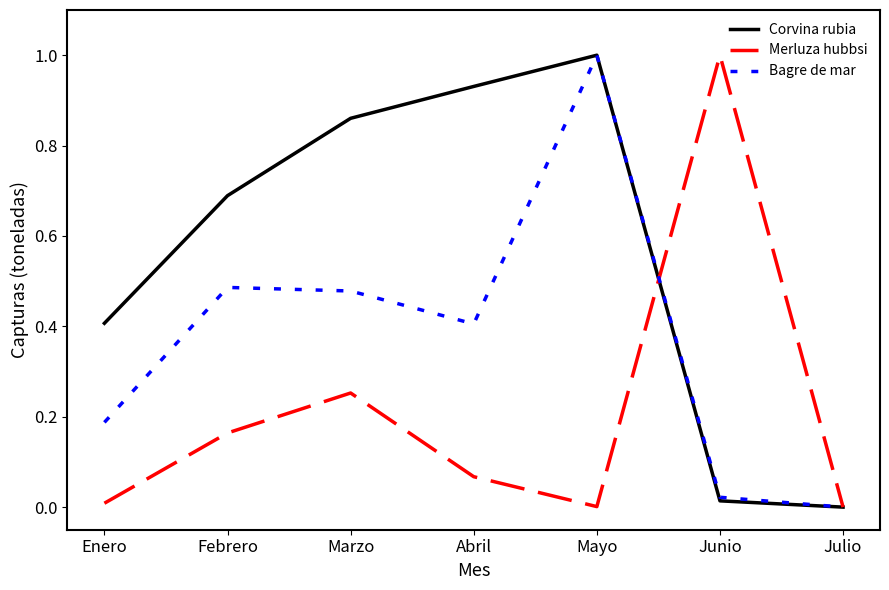

Is the value of Corvina rubia at Julio greater than the value of Merluza hubbsi at Junio?

No